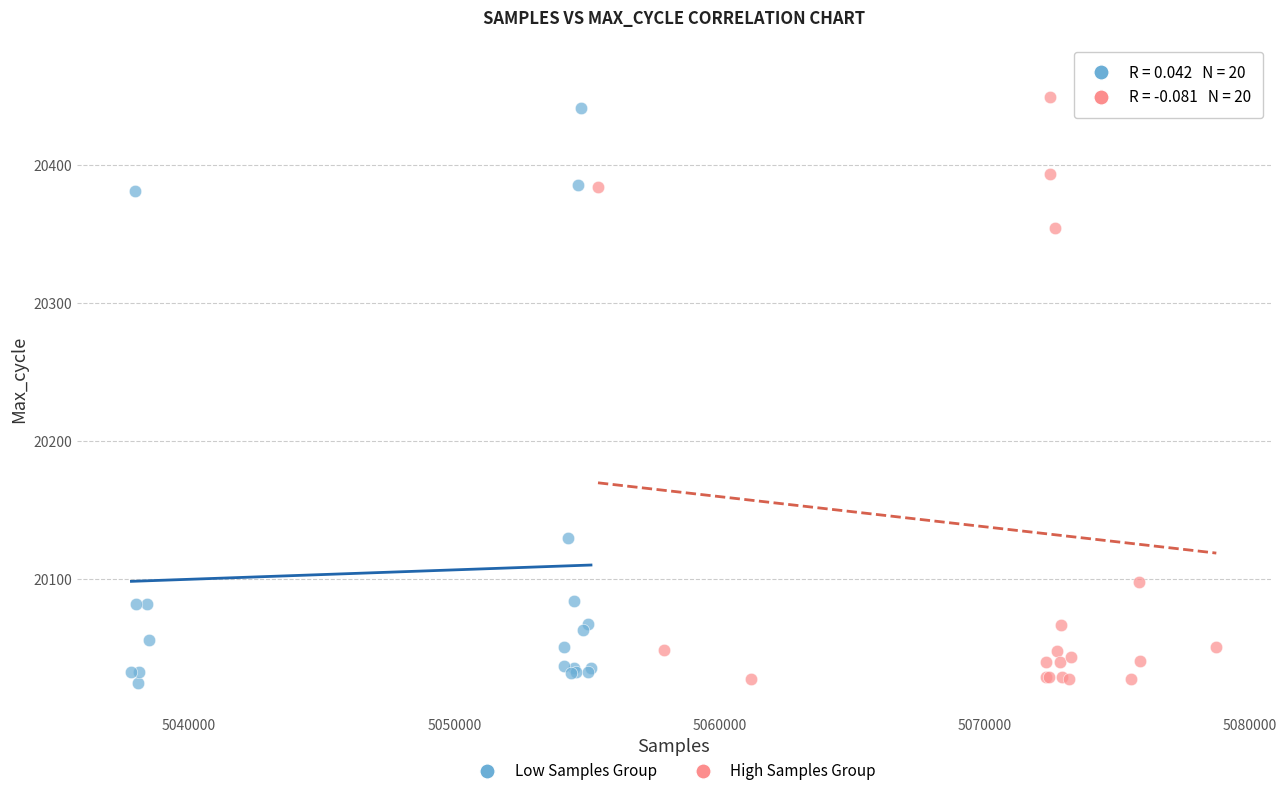

What are all the series names shown in the legend?

Low Samples Group, High Samples Group